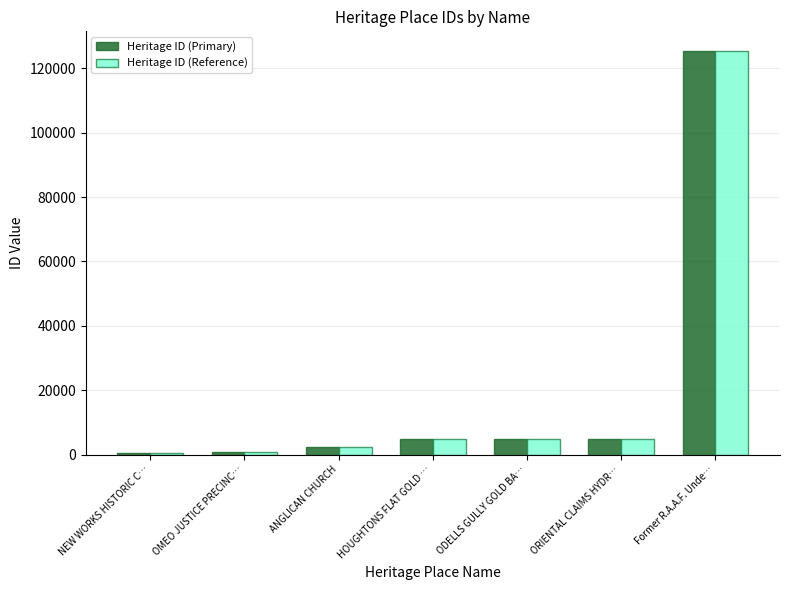

The Heritage ID (Reference) series shows 125239 at Former R.A.A.F. Unde…. True or false?

True